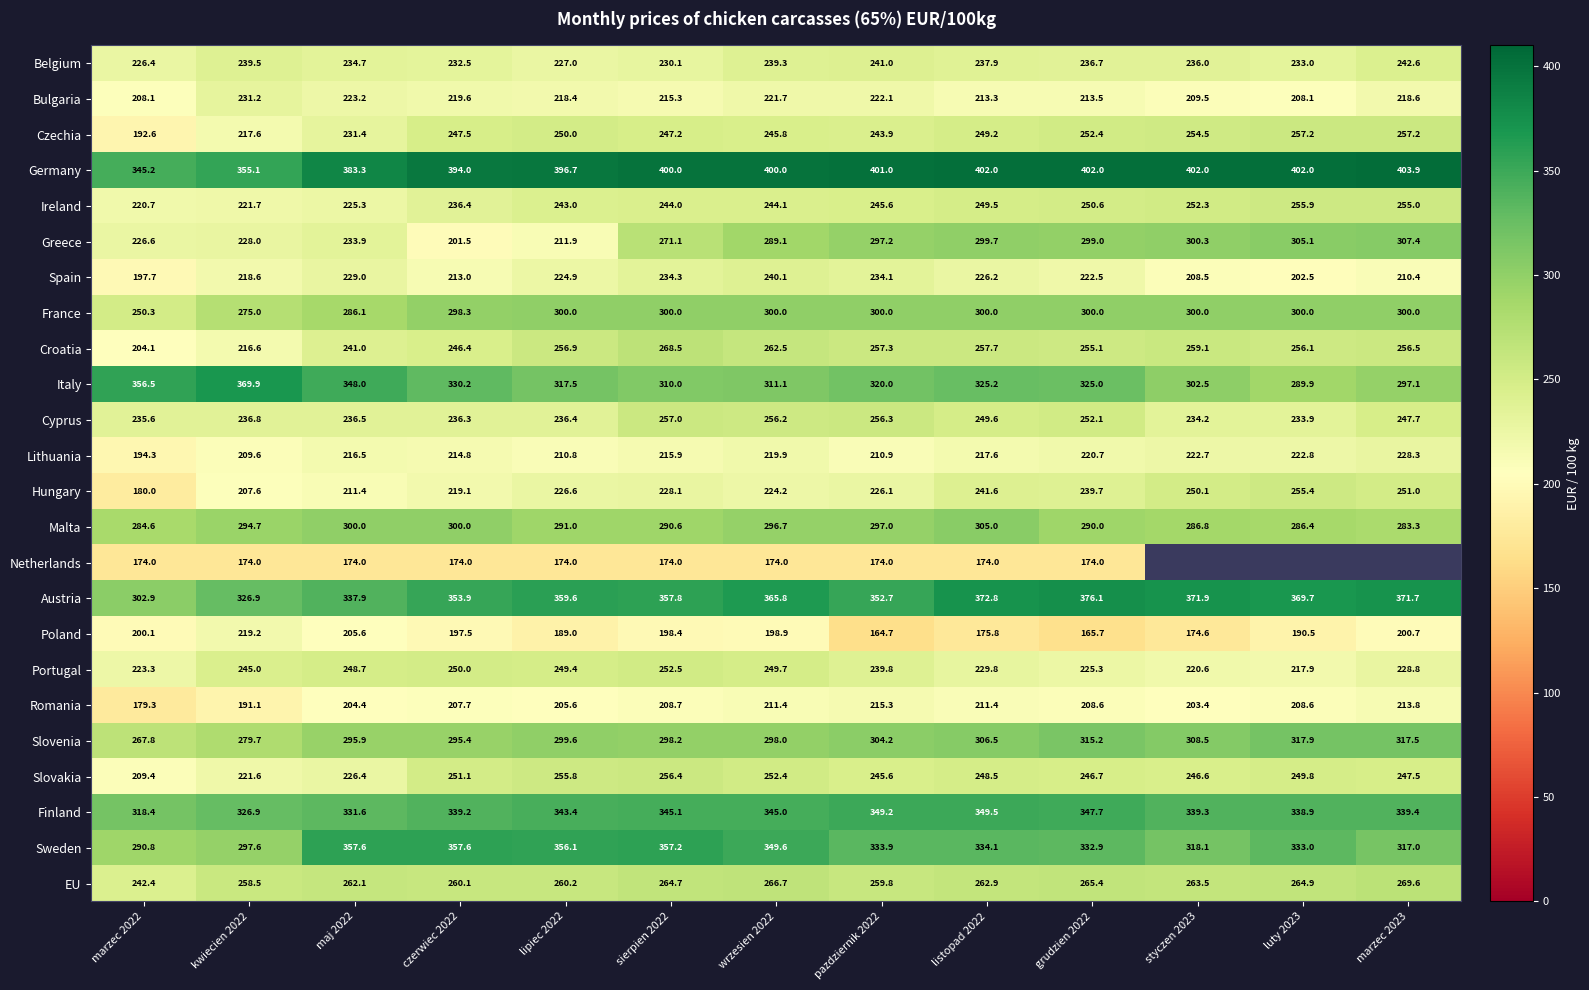

What value does the Poland series have at listopad 2022?

175.8